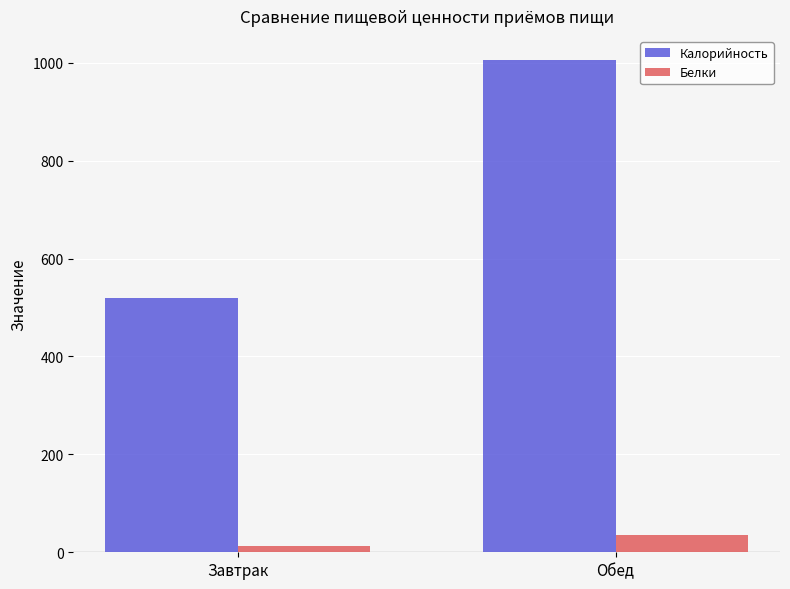

How many bars are there in total?

4